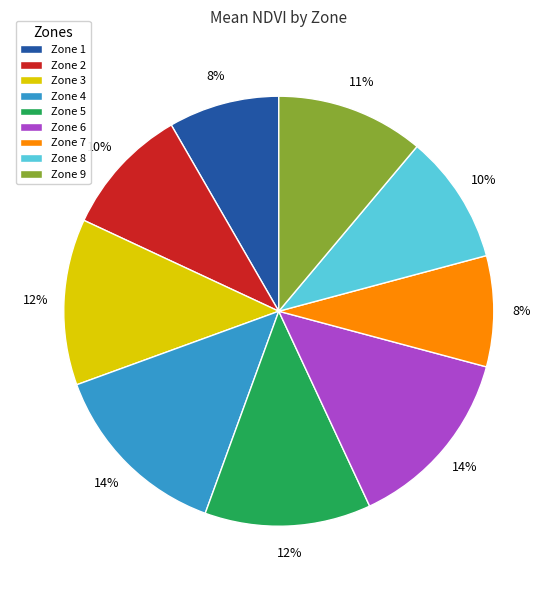

To the nearest percent, what is the difference between the largest and smallest slice percentages?

6%